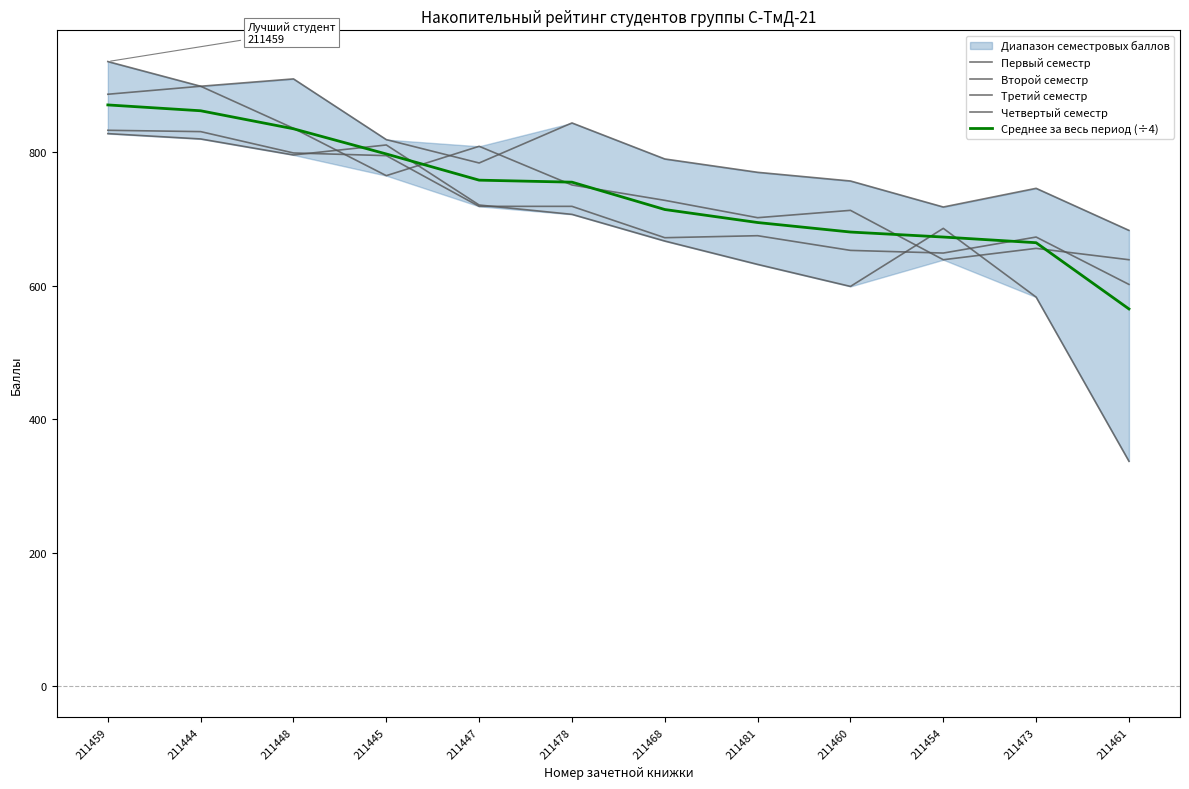

Does the chart have visible grid lines?

No